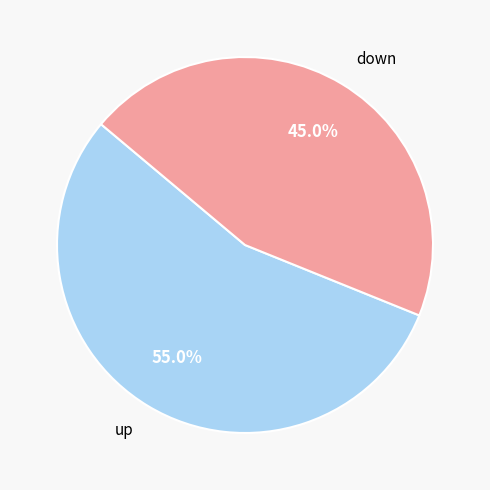

How much of the chart is everything except down?

55.0%